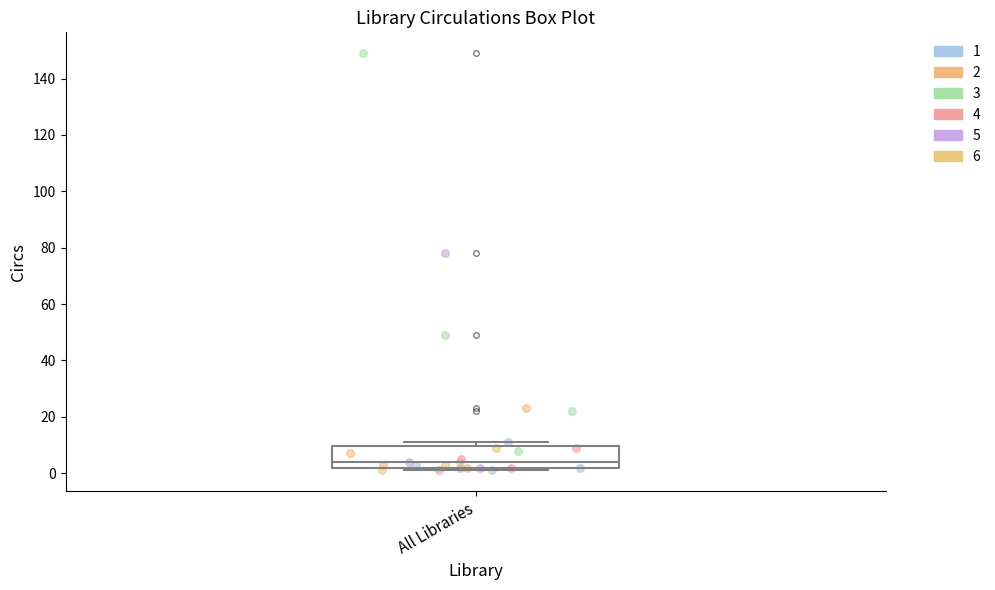

Read this box plot against the y-axis: the position of the median line, the range covered by the box, and the ends of both whiskers. The values are not printed on the chart, so give them approximately, as read against the axis.

median 4, box 2 to 10, whiskers 2 (just below the box's lower edge) to 12